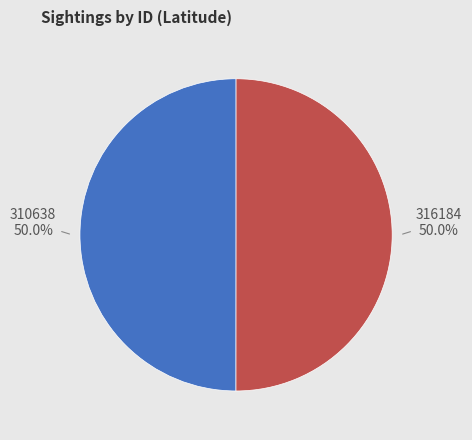

How many segments does this pie chart have?

2